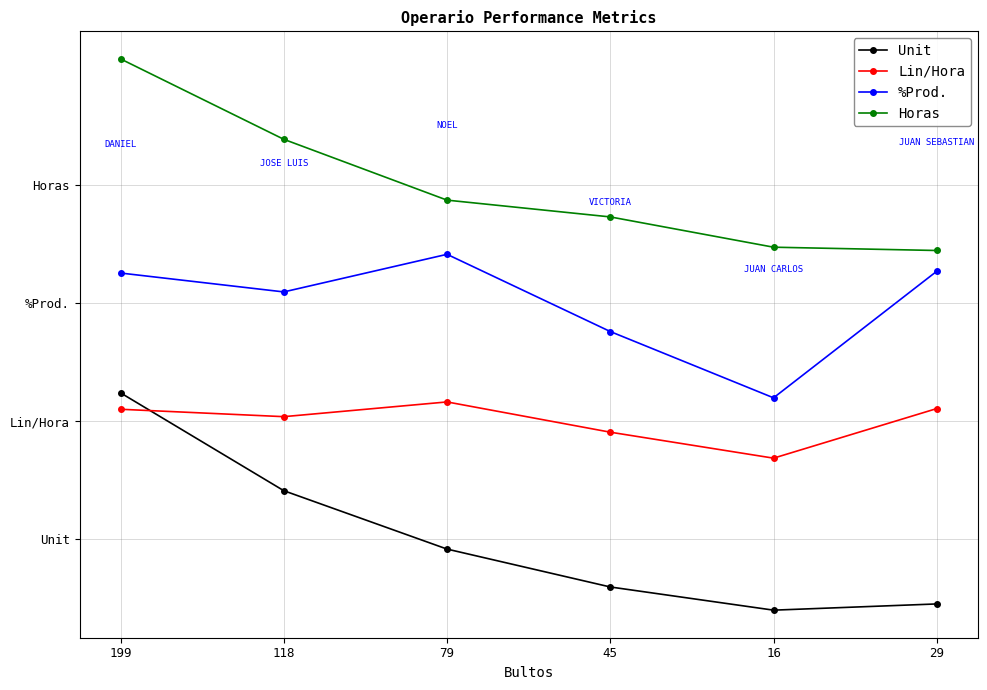

What is the label of the 3rd point from the left?

79